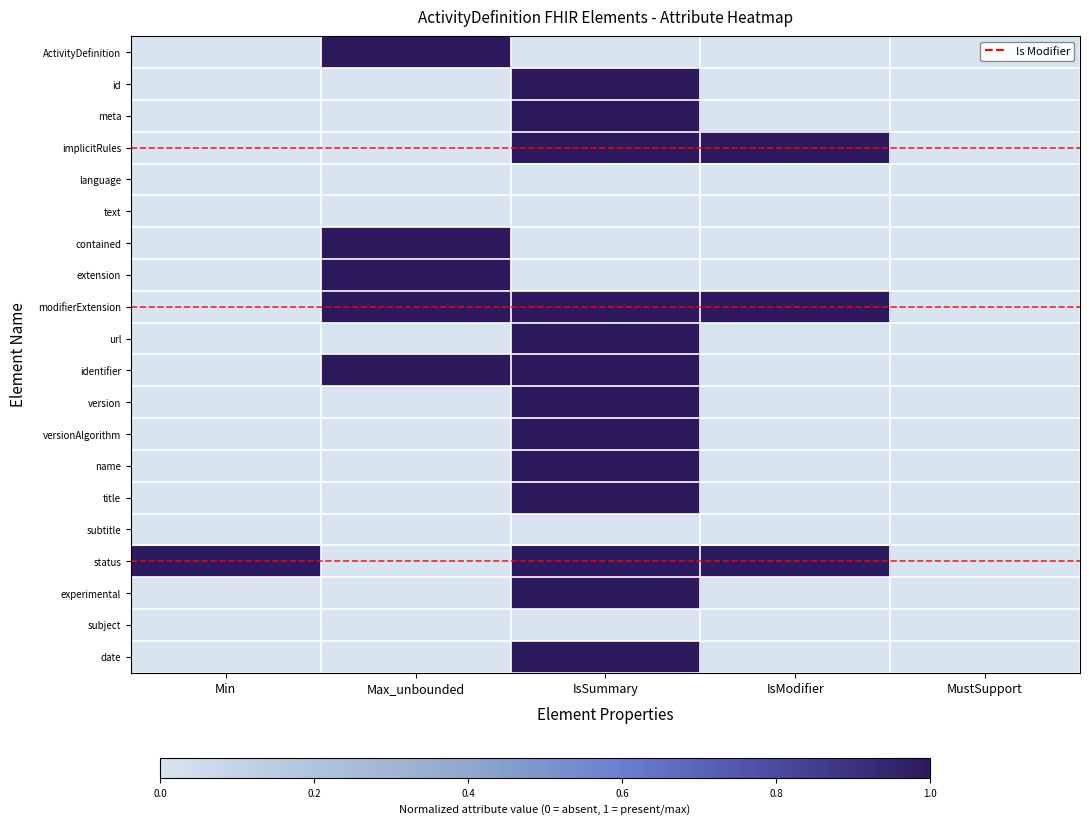

Reading left to right, list all the values displayed in this chart.

ActivityDefinition: Min=0	Max_unbounded=1	IsSummary=0	IsModifier=0	MustSupport=0
id: Min=0	Max_unbounded=0	IsSummary=1	IsModifier=0	MustSupport=0
meta: Min=0	Max_unbounded=0	IsSummary=1	IsModifier=0	MustSupport=0
implicitRules: Min=0	Max_unbounded=0	IsSummary=1	IsModifier=1	MustSupport=0
language: Min=0	Max_unbounded=0	IsSummary=0	IsModifier=0	MustSupport=0
text: Min=0	Max_unbounded=0	IsSummary=0	IsModifier=0	MustSupport=0
contained: Min=0	Max_unbounded=1	IsSummary=0	IsModifier=0	MustSupport=0
extension: Min=0	Max_unbounded=1	IsSummary=0	IsModifier=0	MustSupport=0
modifierExtension: Min=0	Max_unbounded=1	IsSummary=1	IsModifier=1	MustSupport=0
url: Min=0	Max_unbounded=0	IsSummary=1	IsModifier=0	MustSupport=0
identifier: Min=0	Max_unbounded=1	IsSummary=1	IsModifier=0	MustSupport=0
version: Min=0	Max_unbounded=0	IsSummary=1	IsModifier=0	MustSupport=0
versionAlgorithm: Min=0	Max_unbounded=0	IsSummary=1	IsModifier=0	MustSupport=0
name: Min=0	Max_unbounded=0	IsSummary=1	IsModifier=0	MustSupport=0
title: Min=0	Max_unbounded=0	IsSummary=1	IsModifier=0	MustSupport=0
subtitle: Min=0	Max_unbounded=0	IsSummary=0	IsModifier=0	MustSupport=0
status: Min=1	Max_unbounded=0	IsSummary=1	IsModifier=1	MustSupport=0
experimental: Min=0	Max_unbounded=0	IsSummary=1	IsModifier=0	MustSupport=0
subject: Min=0	Max_unbounded=0	IsSummary=0	IsModifier=0	MustSupport=0
date: Min=0	Max_unbounded=0	IsSummary=1	IsModifier=0	MustSupport=0